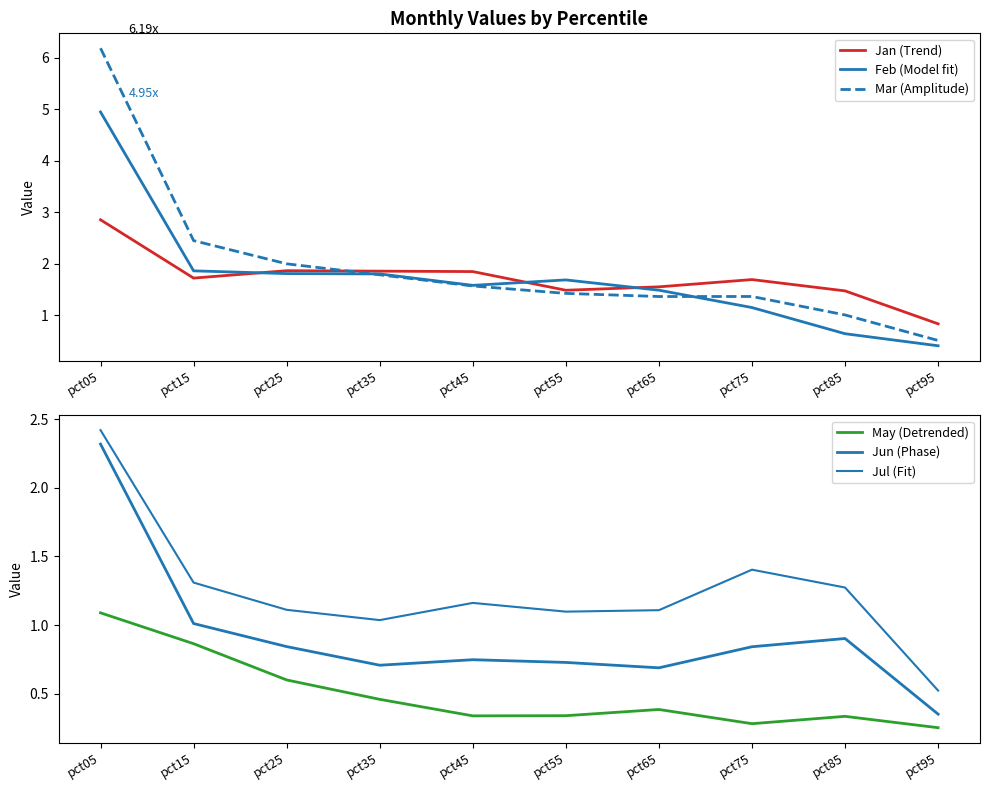

At which category is the sum across all series the highest?

pct05